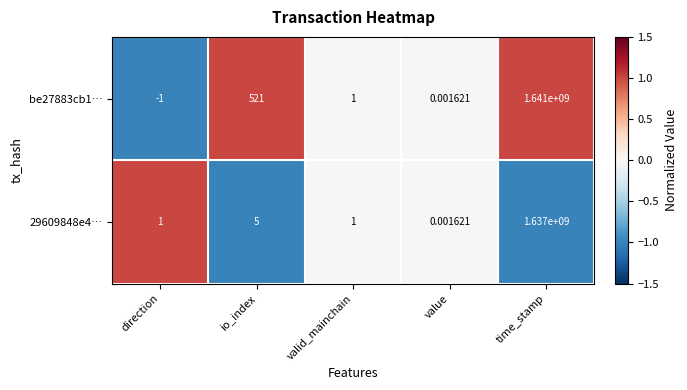

Is the value of 29609848e4… at time_stamp greater than the value of be27883cb1… at io_index?

Yes